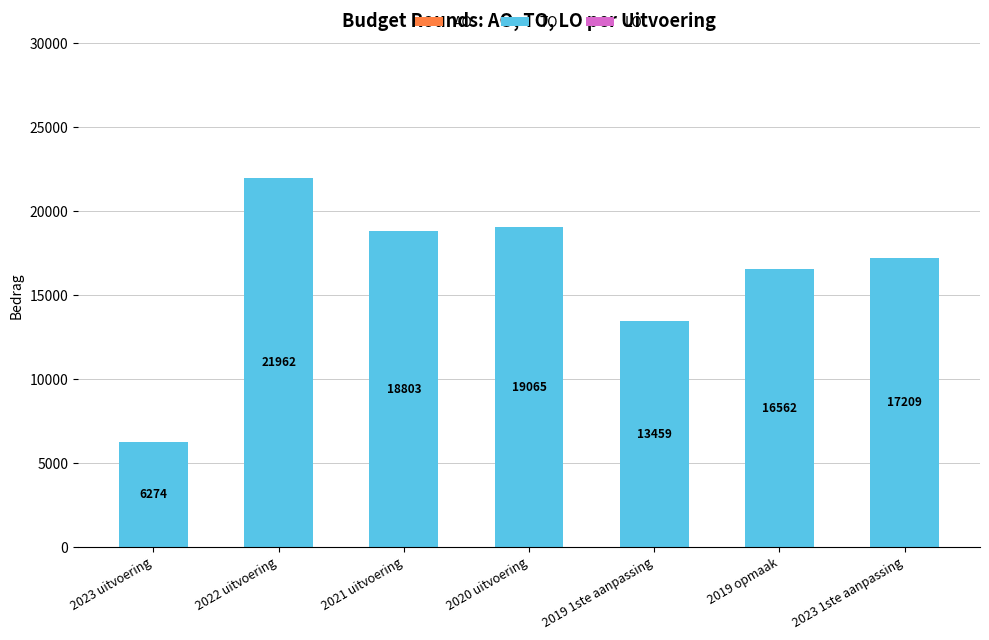

How many bars are there in total?

7